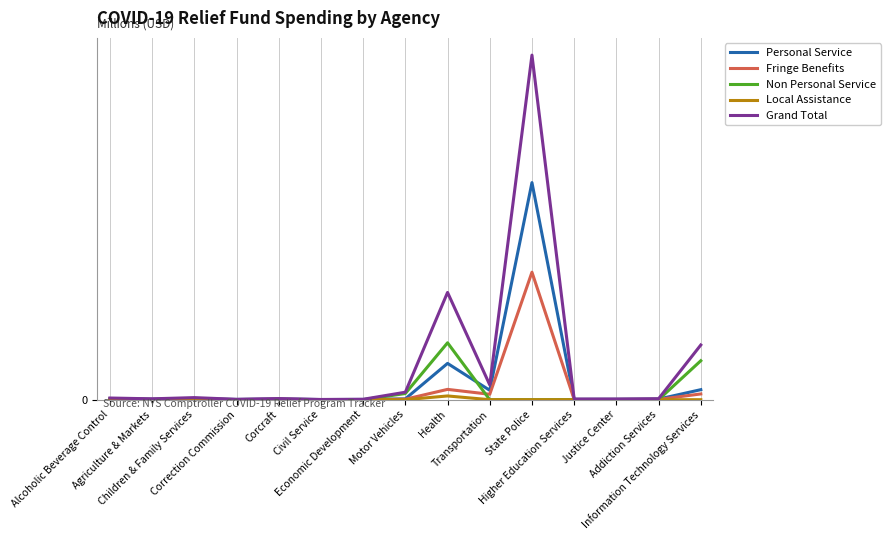

Between Corcraft and Correction Commission, which is larger?

Corcraft